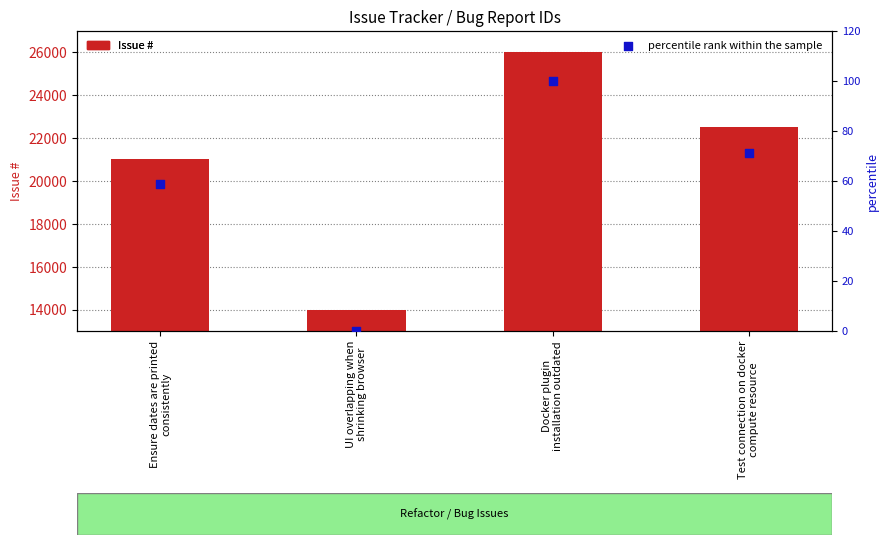

Which series has the largest total across all categories?

Issue #